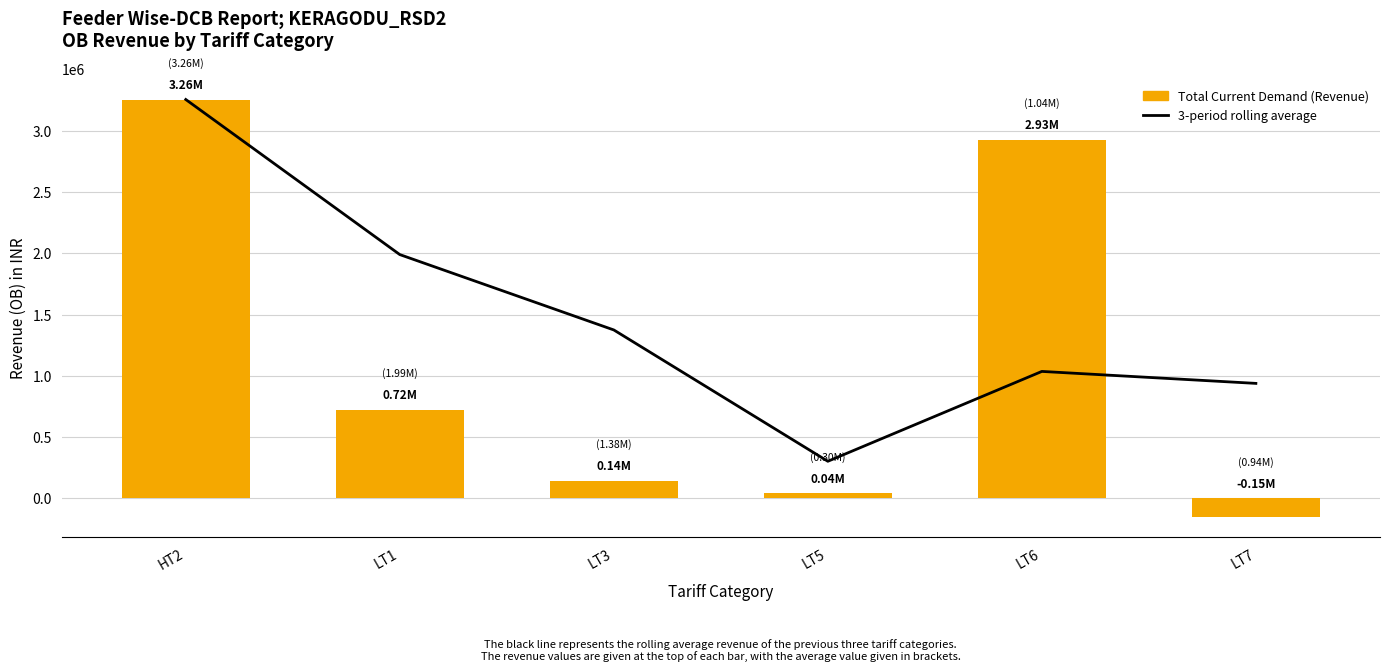

List the series in order of their overall mean, lowest first.

Total Current Demand (Revenue), 3-period rolling average